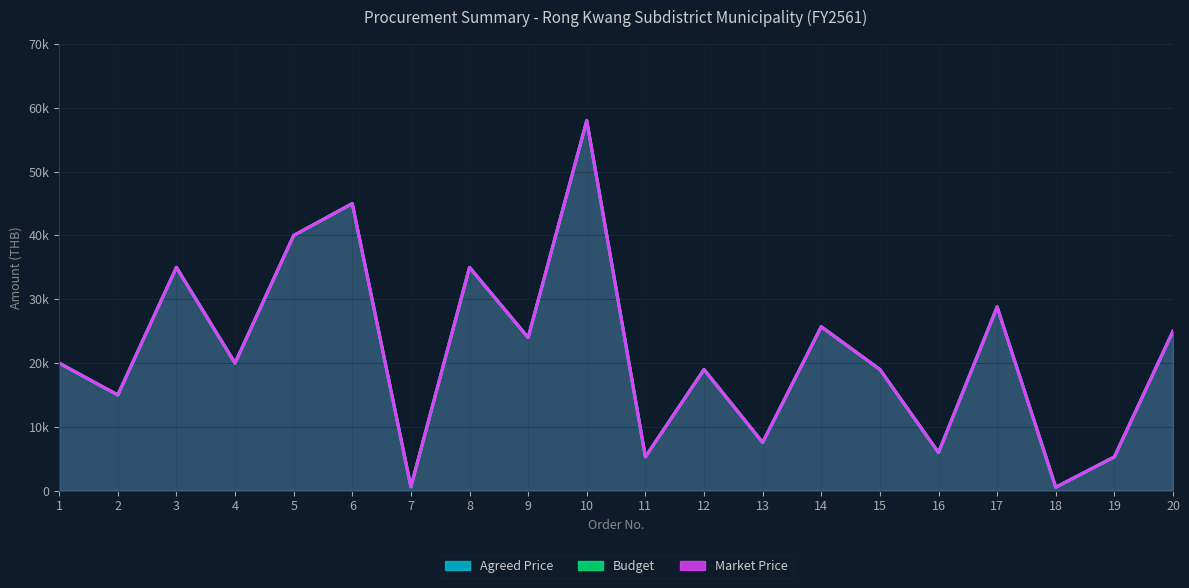

What is the minimum value for Agreed Price?

540